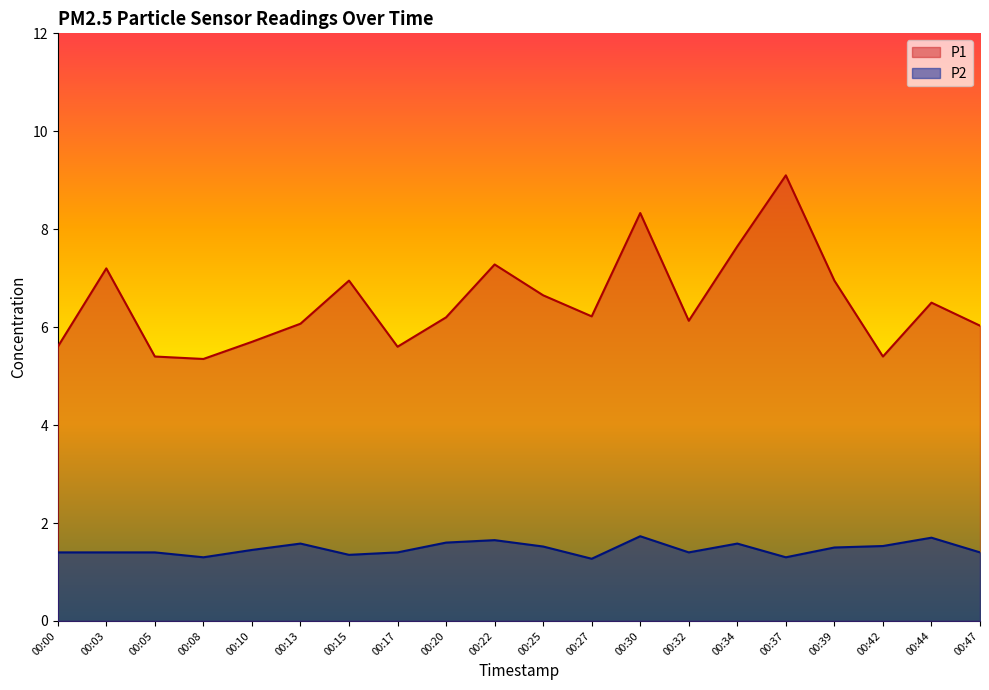

True or false: P2 and P1 cross at least once.

False